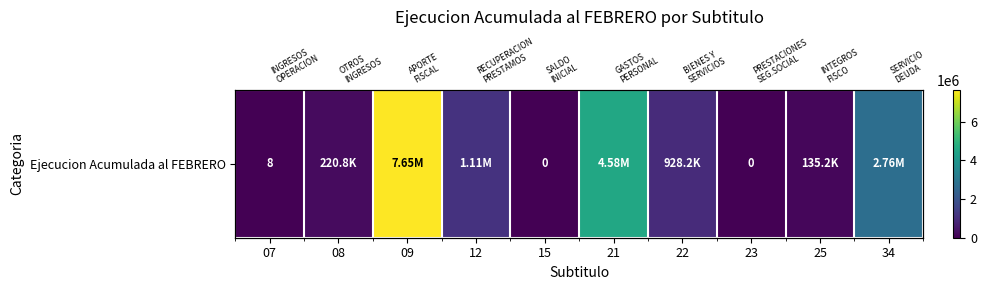

The value at 12 is 1106822. True or false?

True